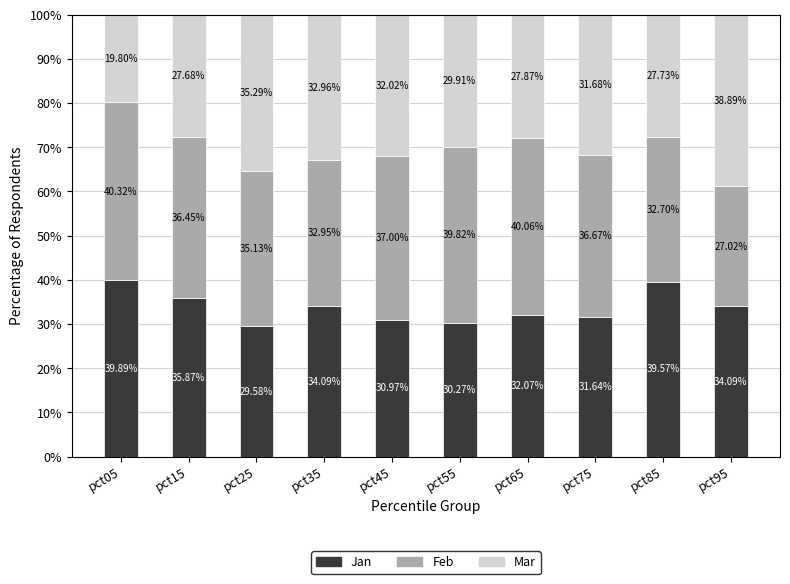

At which label does Jan reach its minimum?

pct25